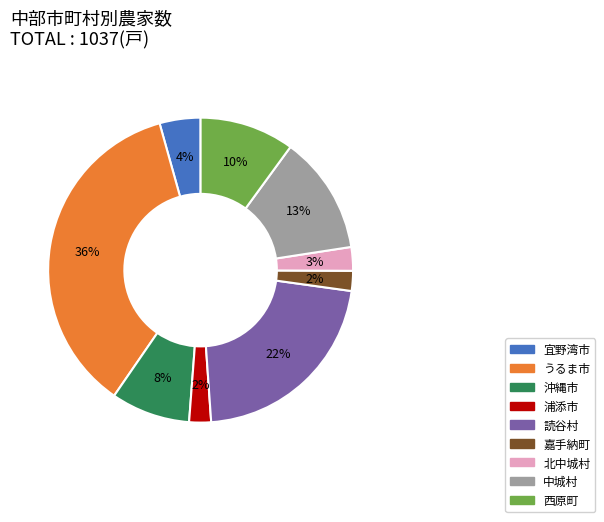

Combined, do 沖縄市 and 宜野湾市 account for over 50%?

No